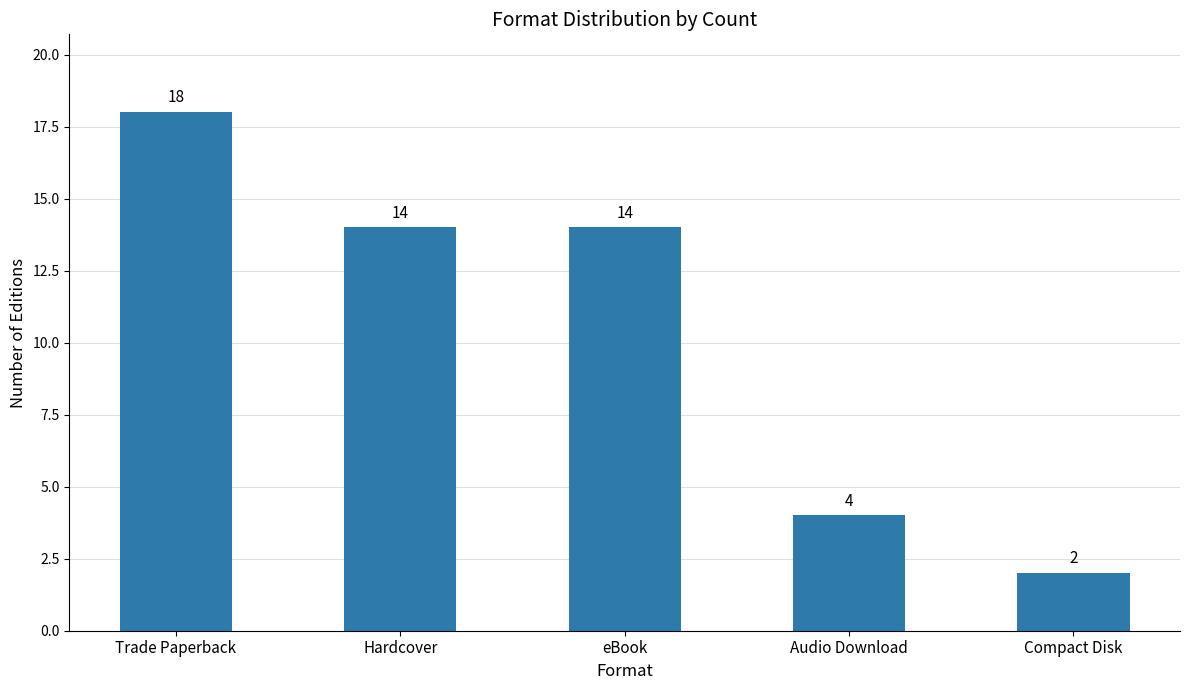

What is the value of the 2nd bar from the left?

14